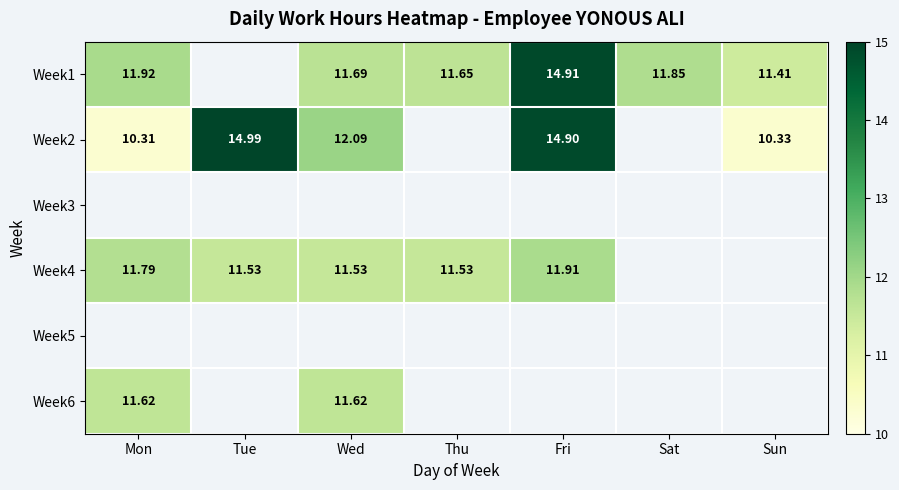

Is the value of Week4 at Thu greater than the value of Week1 at Sun?

Yes